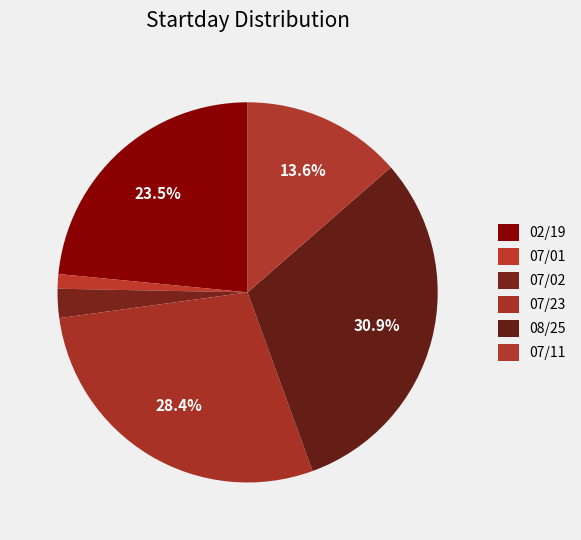

How many segments does this pie chart have?

6